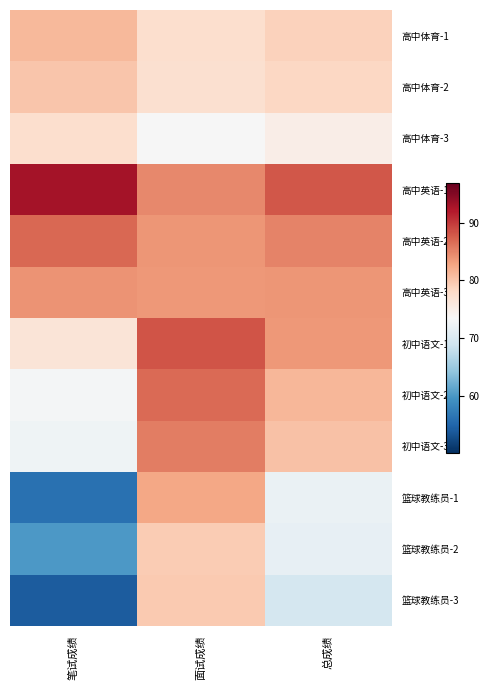

Between 面试成绩 and 笔试成绩, which is larger?

笔试成绩